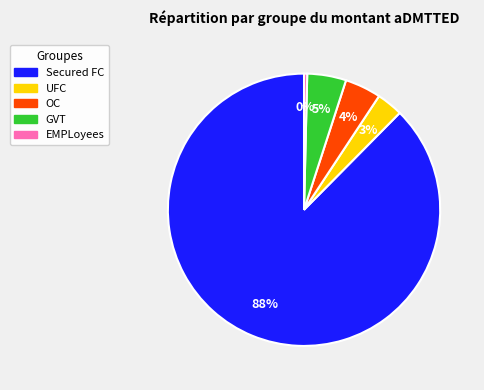

How many segments does this pie chart have?

5